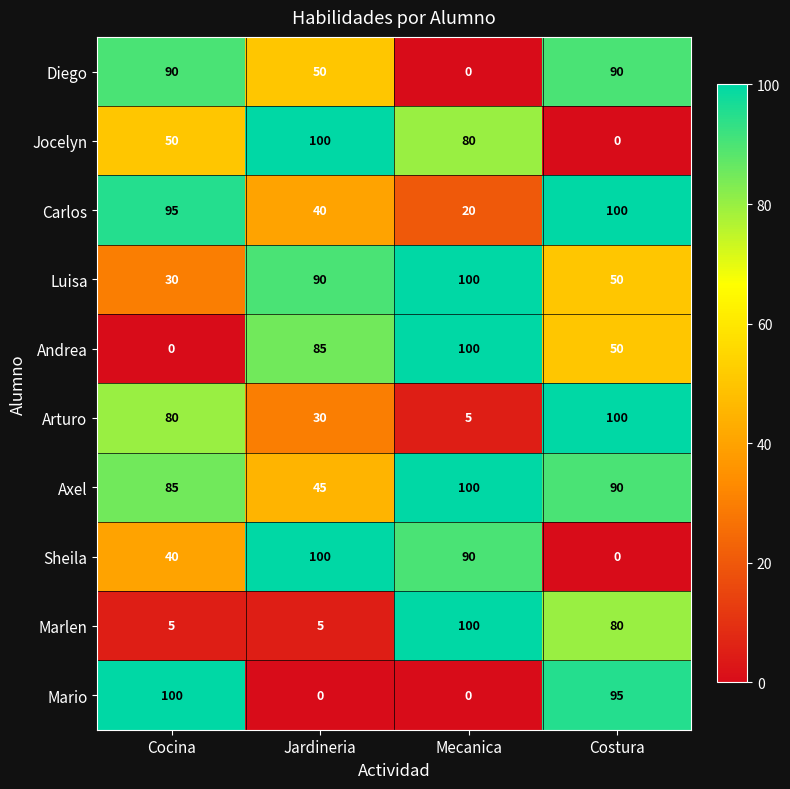

Rank the categories by Andrea value from lowest to highest.

Cocina, Costura, Jardineria, Mecanica